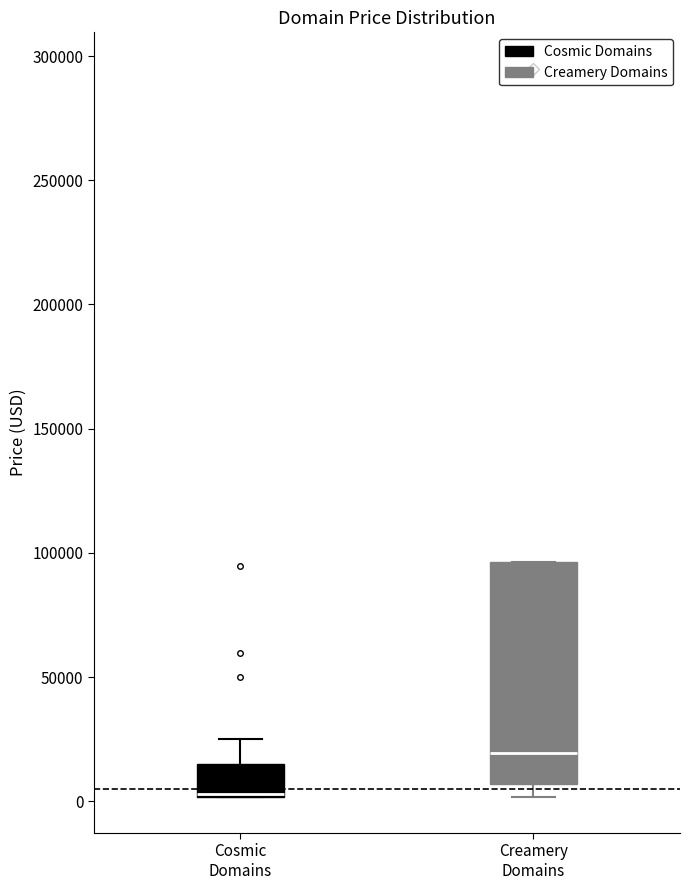

Where is the lower edge of the box for Cosmic Domains on the y-axis? The values are not printed on the chart, so give them approximately, as read against the axis.

0